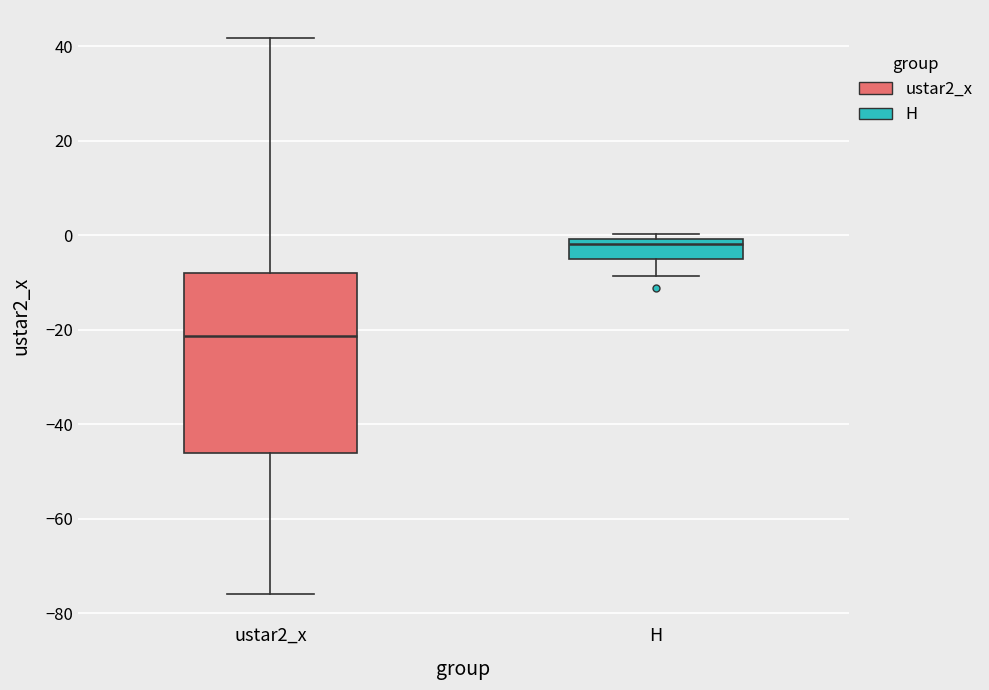

Comparing the boxes themselves (not the whiskers), which one is the tallest?

ustar2_x